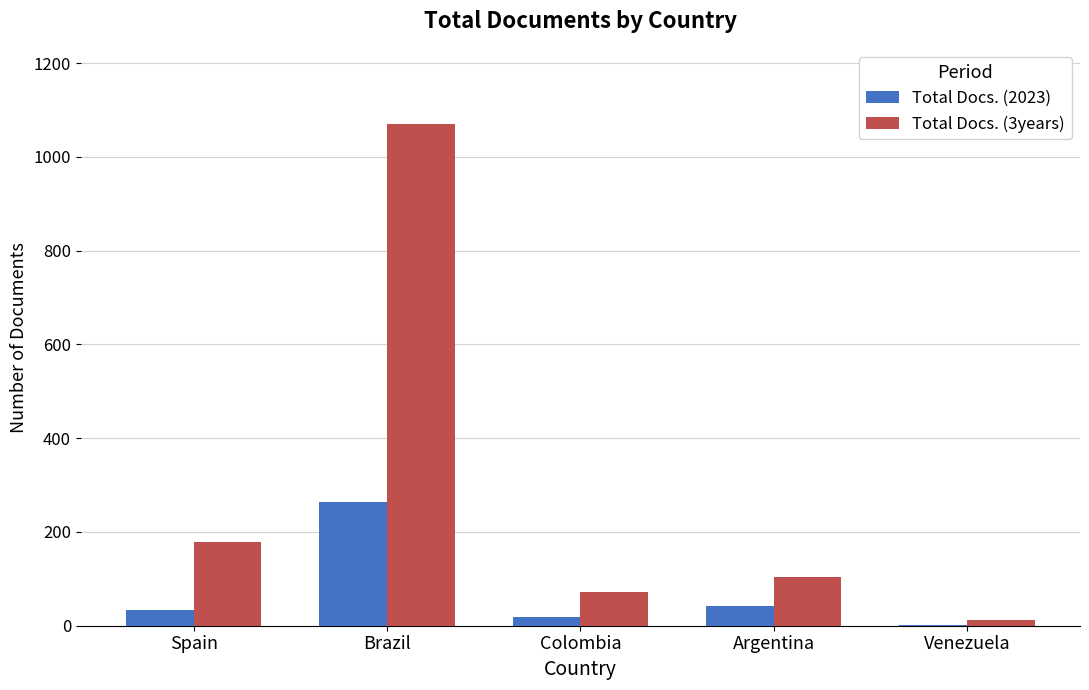

What is the greatest value displayed?

1070